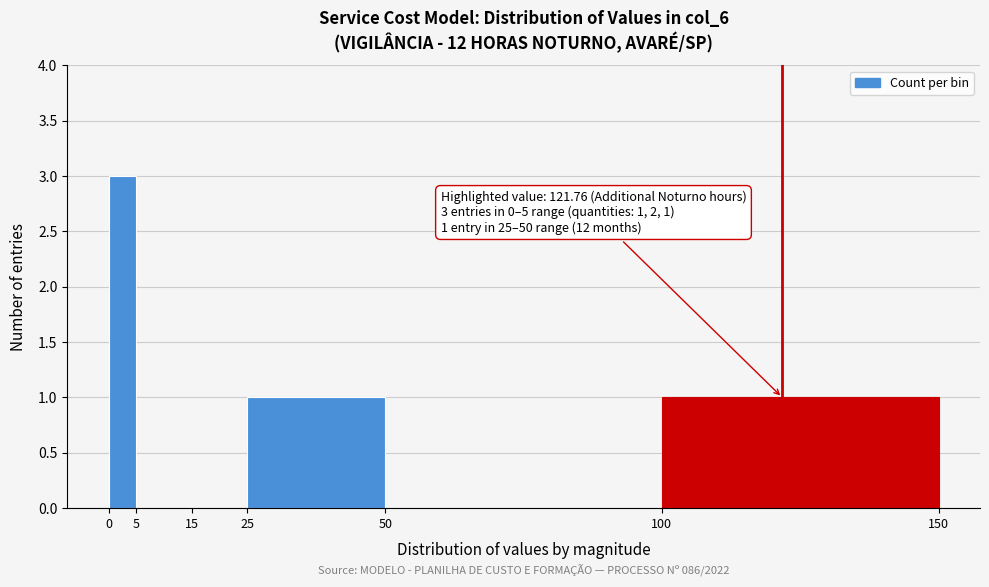

Which range on the x-axis has the tallest bar?

0 to 5